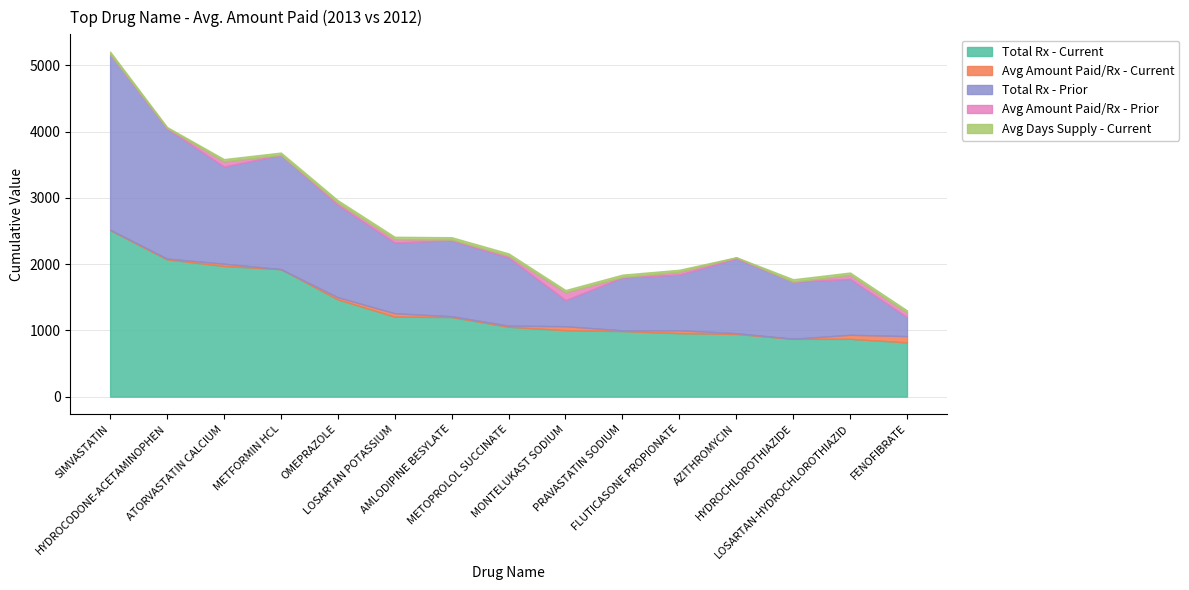

How many data points does each series have?

15